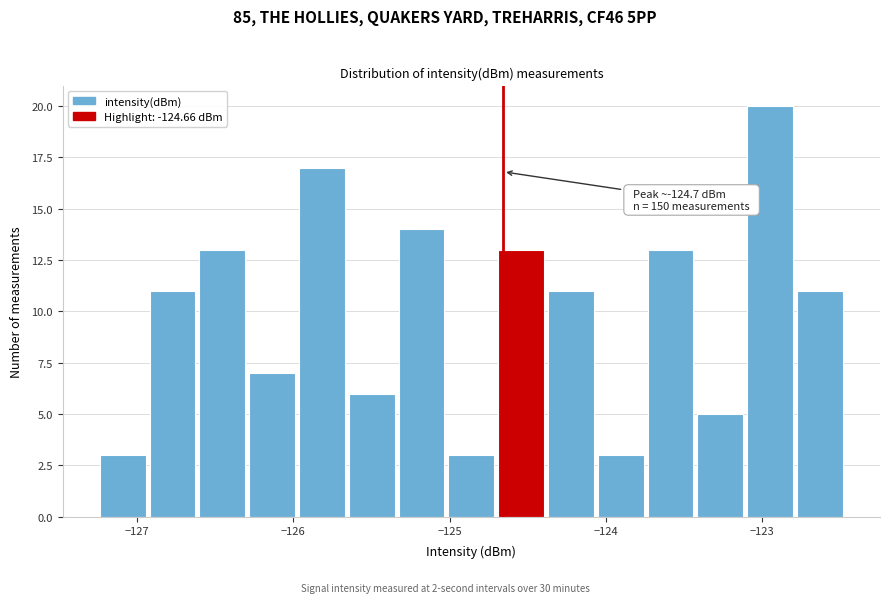

Around what value on the x-axis is the tallest bar? Give the approximate position of its centre, as read against the axis.

-122.9